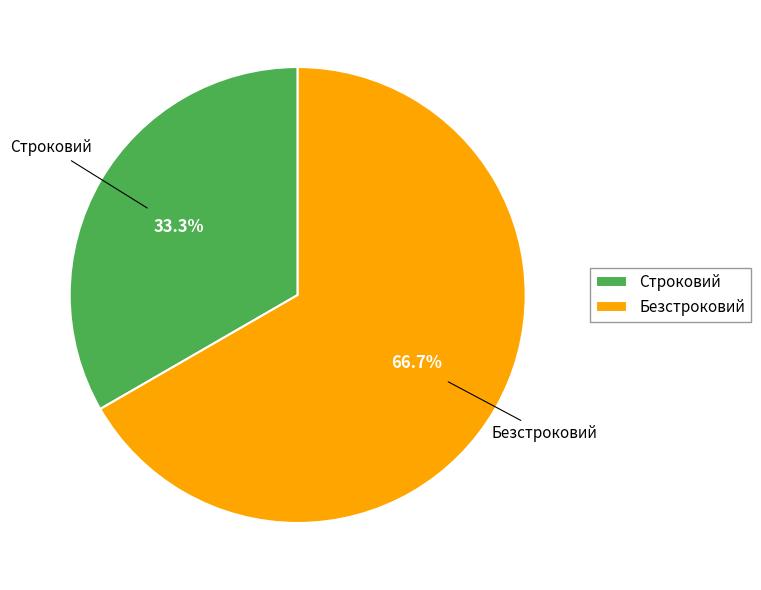

To the nearest percent, what is the average slice percentage?

50%